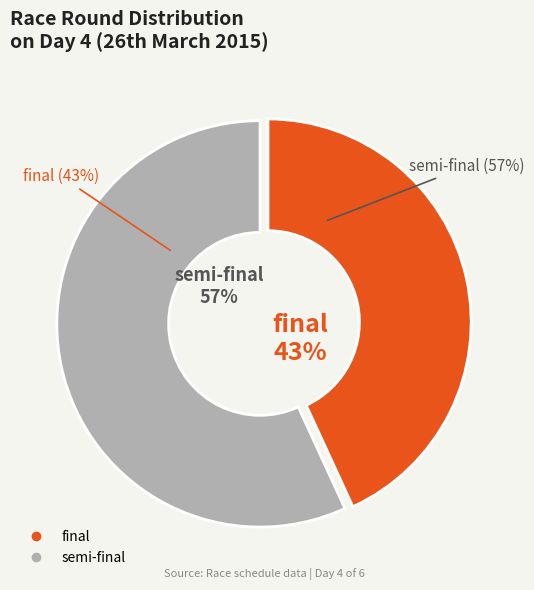

Does final represent more than half of the total?

No